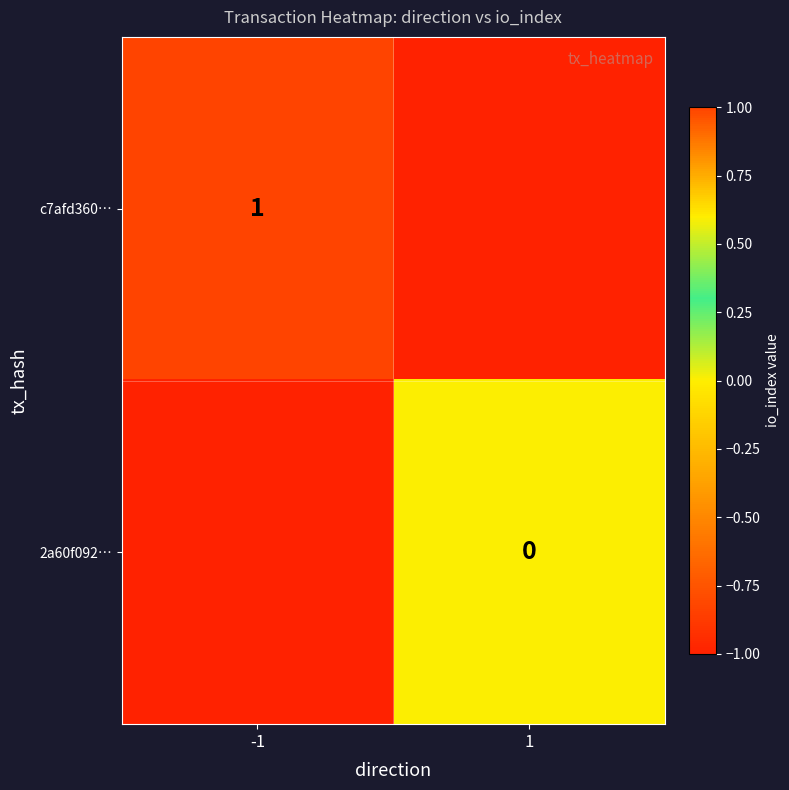

The value of c7afd360… at 1 is -1. True or false?

True